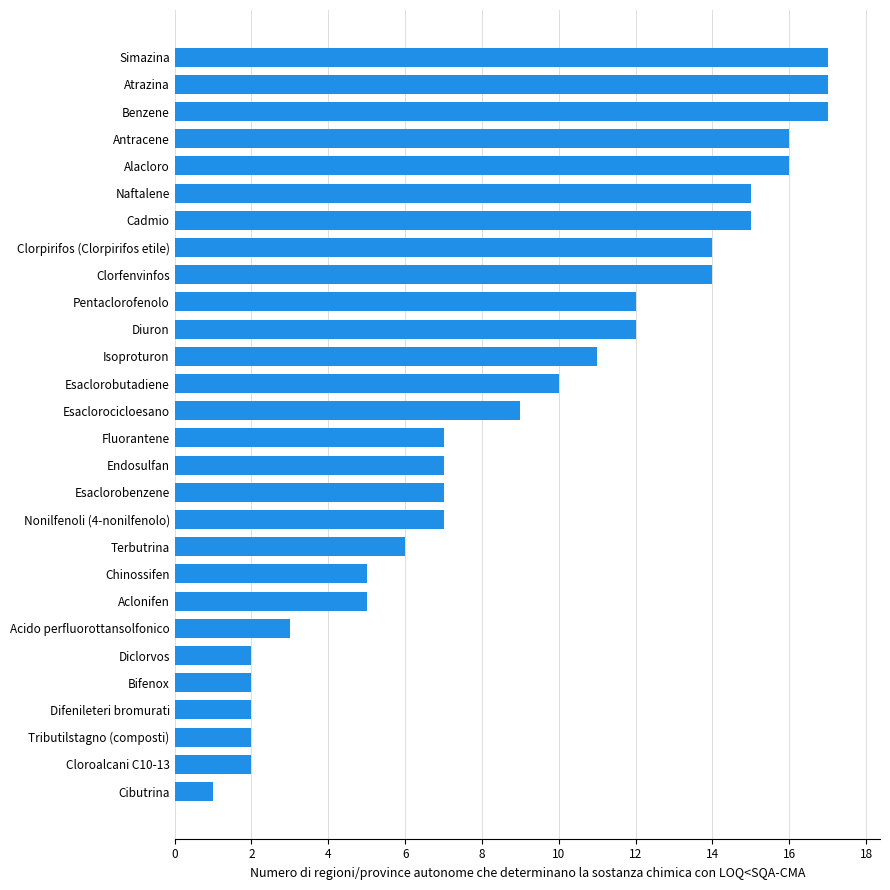

Is it true that the value at Nonilfenoli (4-nonilfenolo) is 3?

False